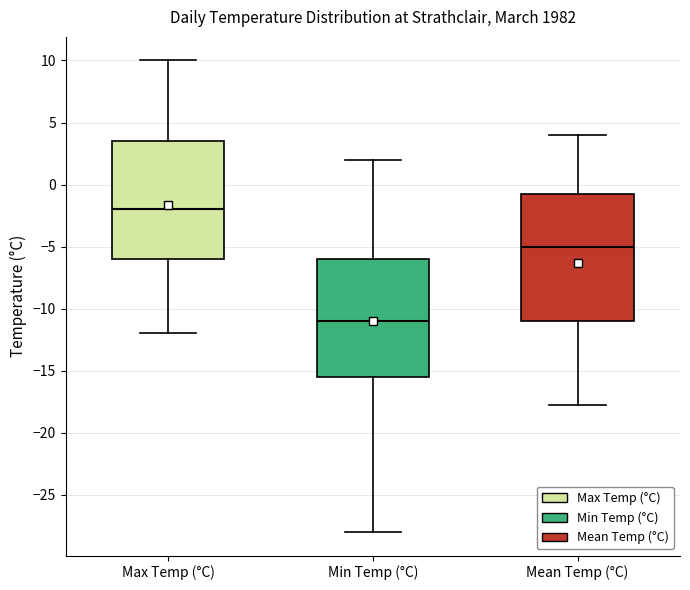

Where is the lower edge of the box for Max Temp (°C) on the y-axis? The values are not printed on the chart, so give them approximately, as read against the axis.

-6.0